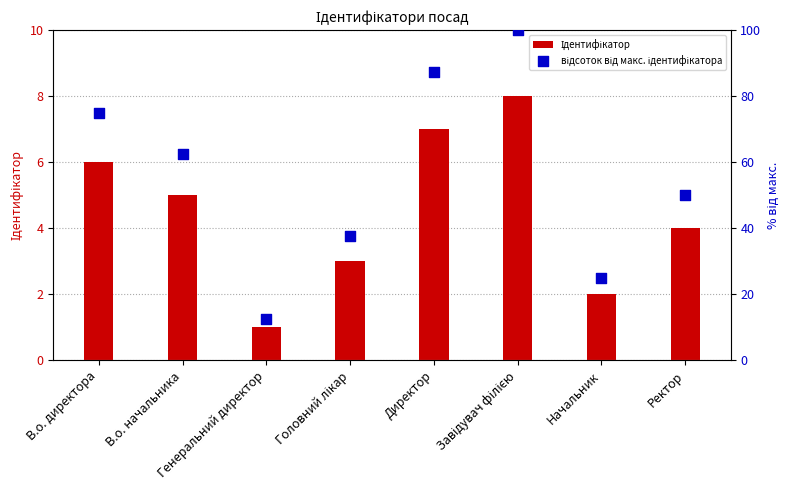

Which series has the largest total across all categories?

відсоток від макс. ідентифікатора